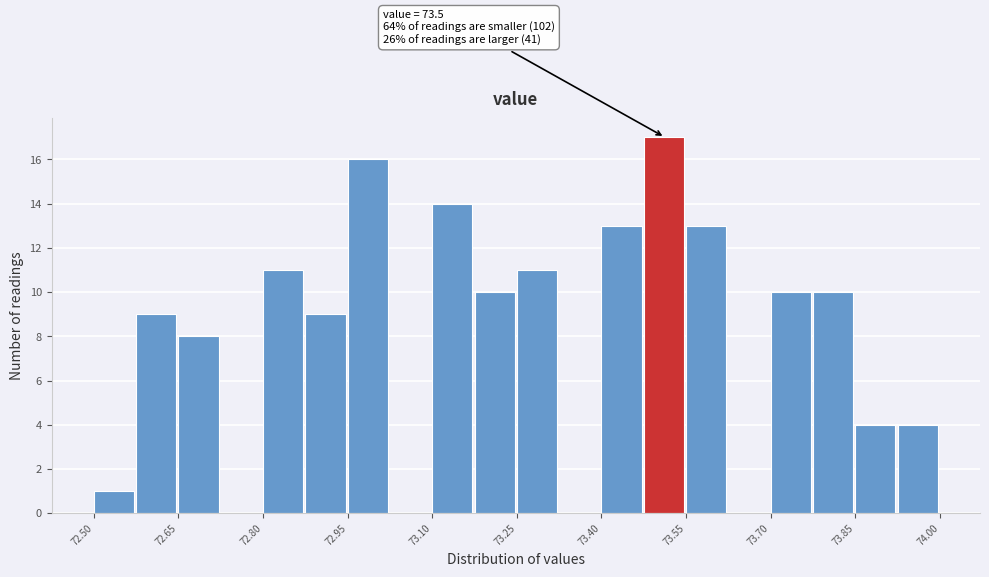

Around what value on the x-axis is the tallest bar? Give the approximate position of its centre, as read against the axis.

73.52